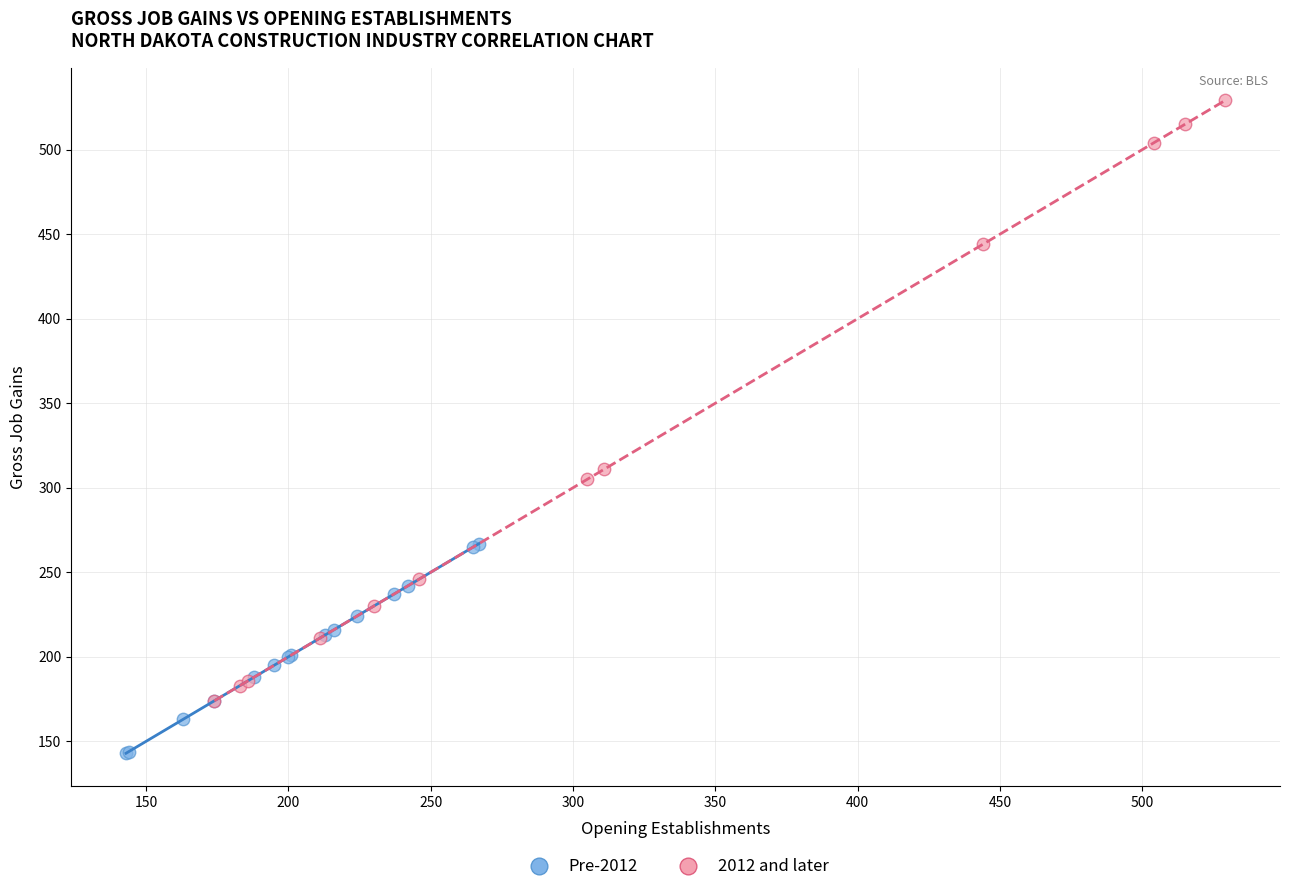

Which series contains the lowest Y value?

Pre-2012